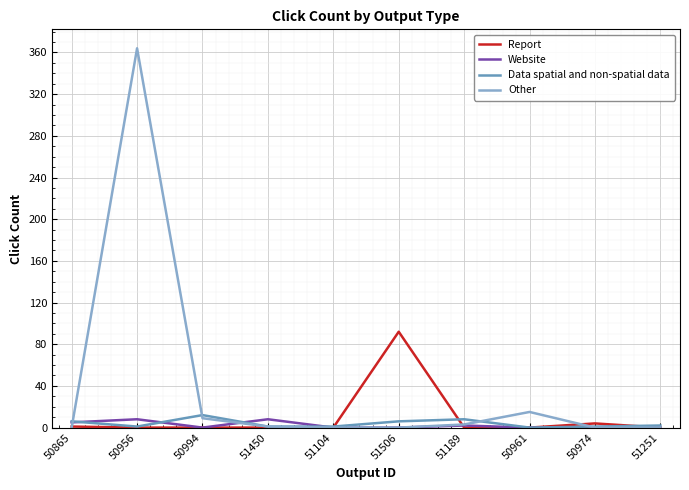

How many lines are shown in the chart?

4